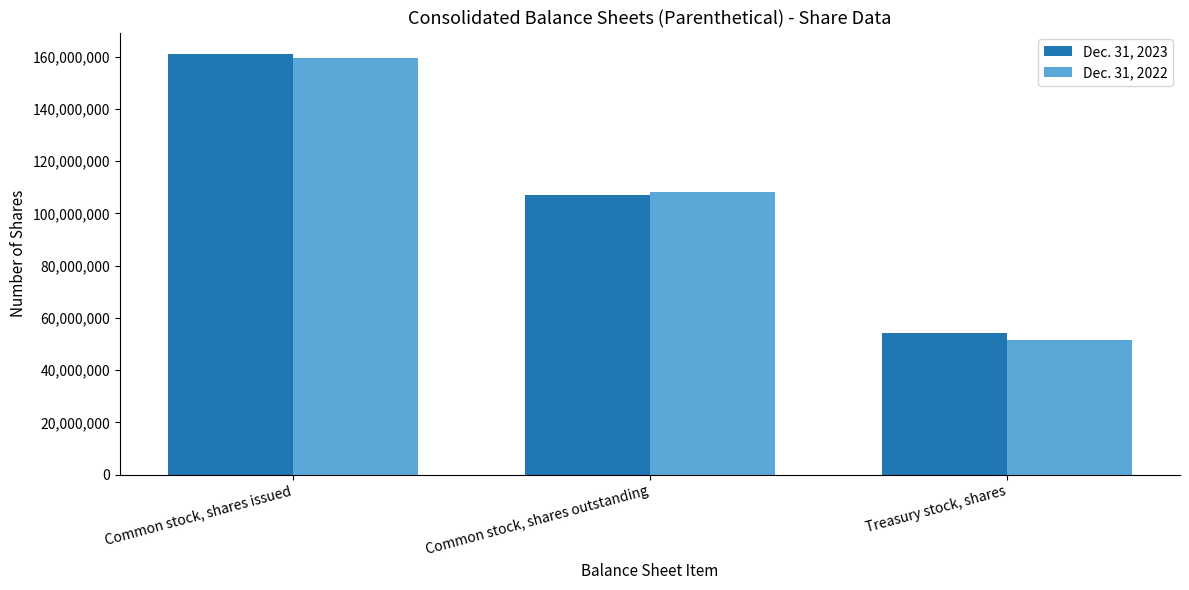

What is the label of the 2nd bar from the right?

Common stock, shares outstanding